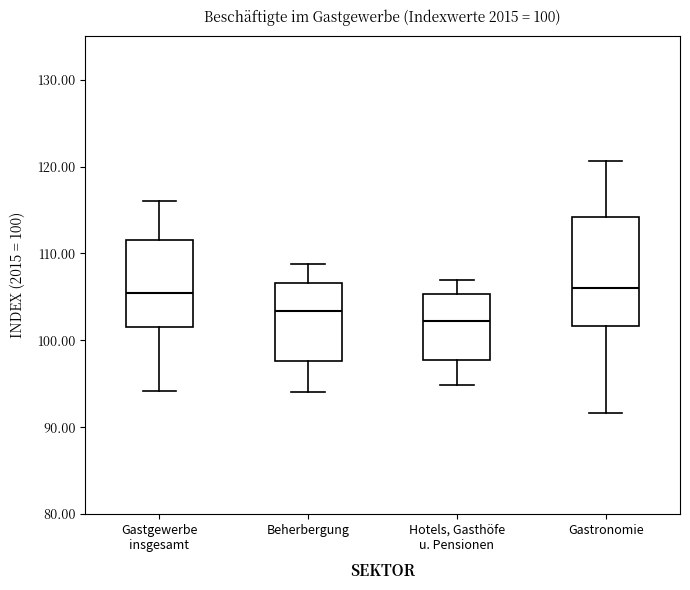

Which box's median line is the lowest?

Hotels, Gasthöfe u. Pensionen